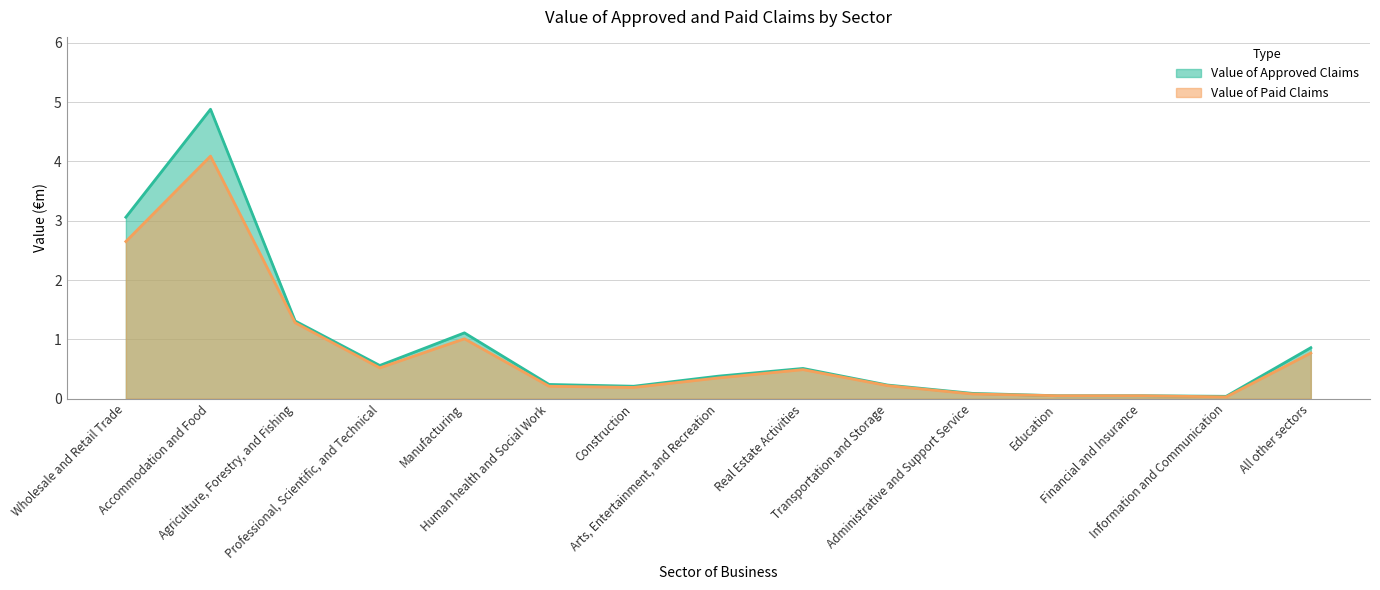

What is the difference between the second highest and minimum values in the Value of Paid Claims series?

2.6